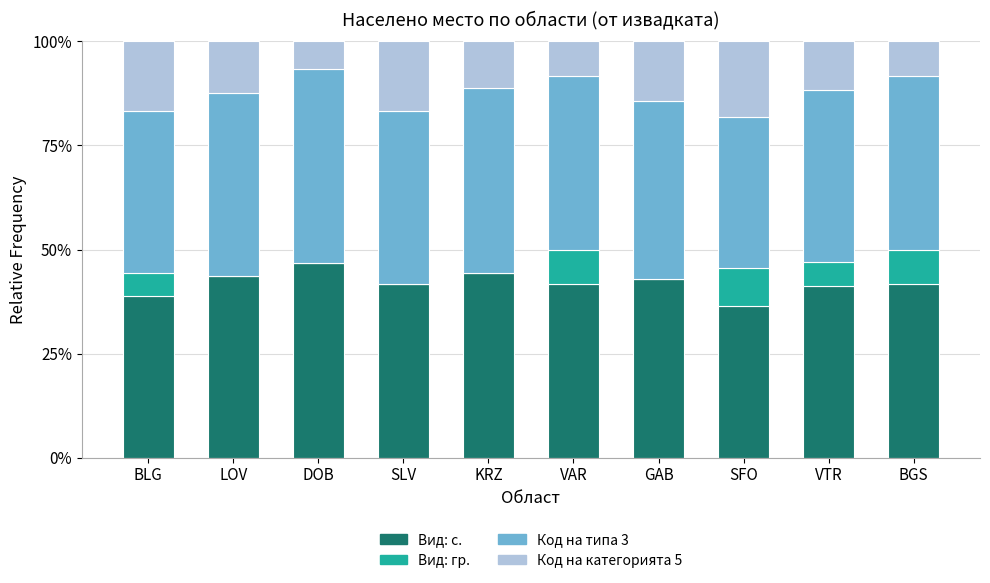

What is the total value across all series at SLV?

100.0